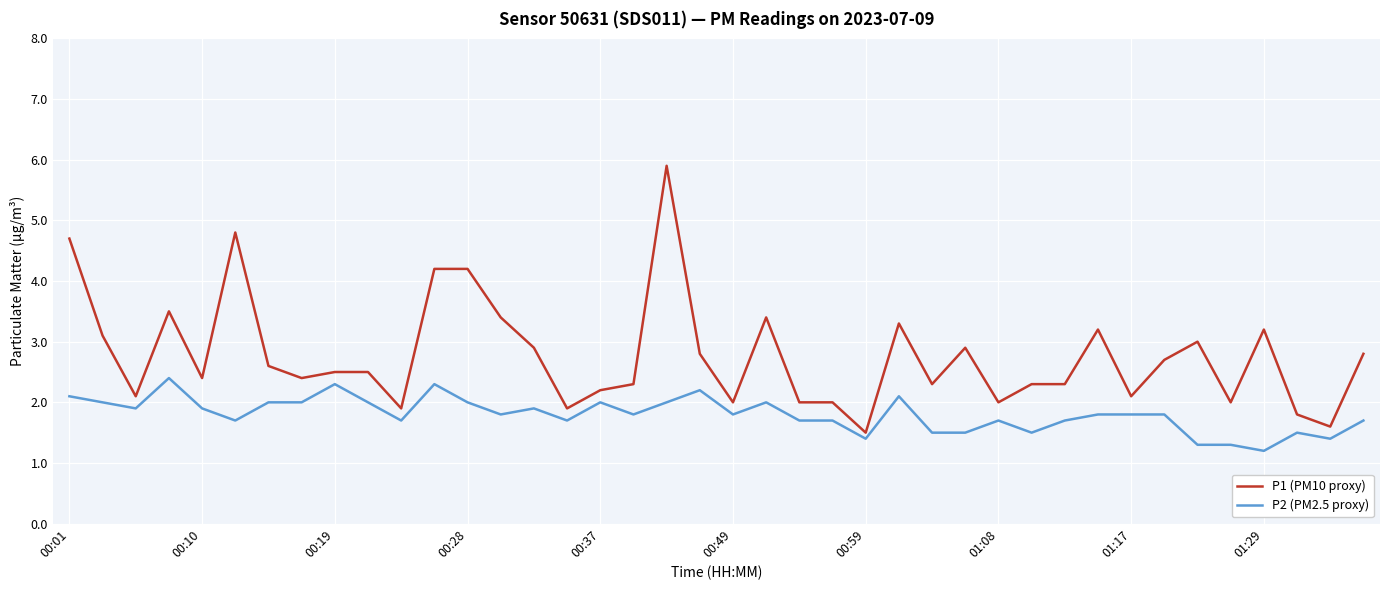

True or false: P2 (PM2.5 proxy) and P1 (PM10 proxy) intersect in this chart.

False